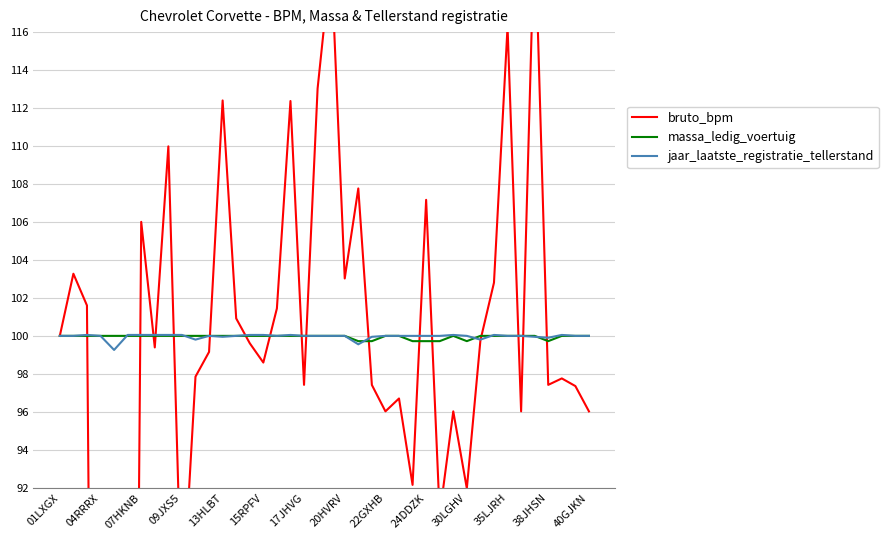

At how many categories does at least one series exceed 42?

40